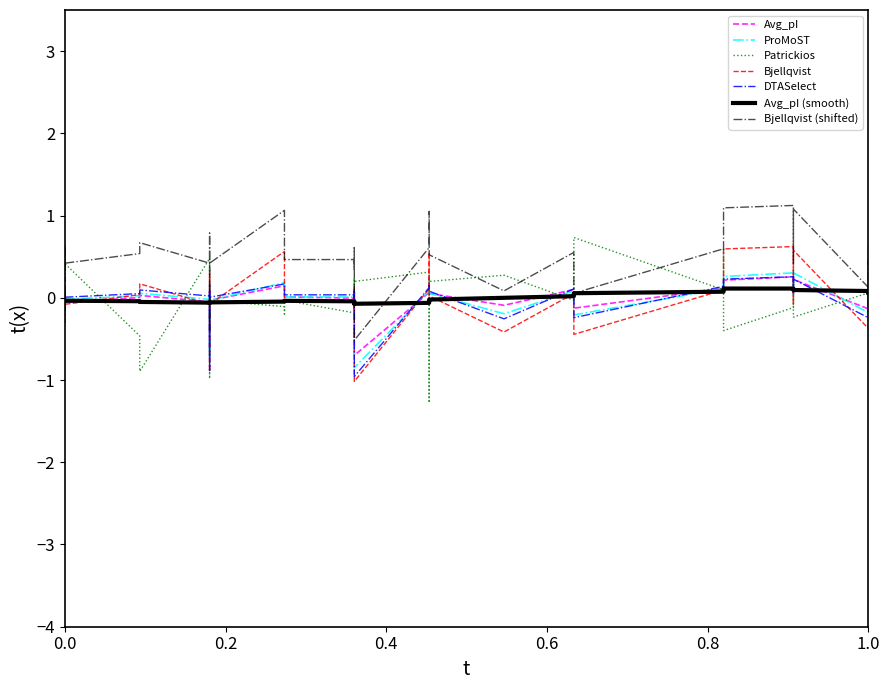

At how many categories does at least one series exceed 0?

36